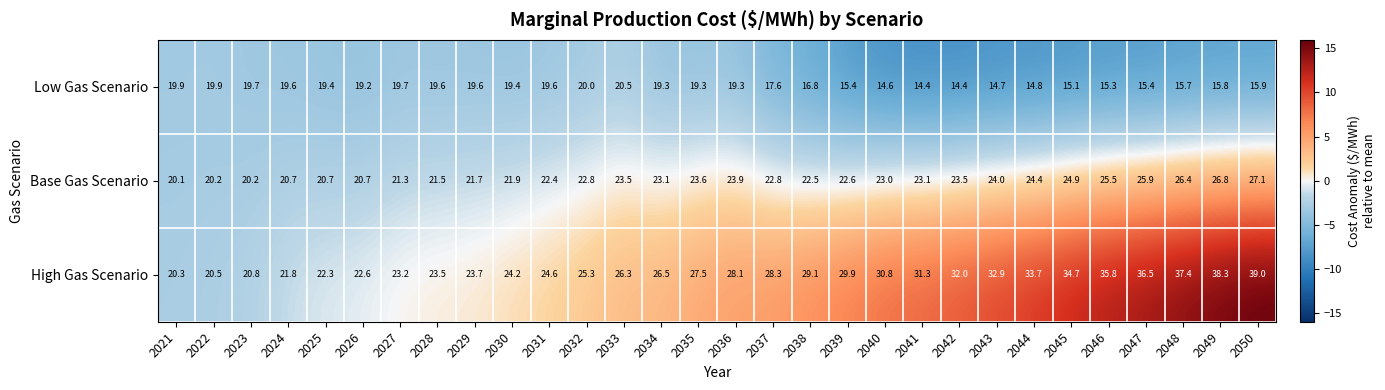

Count the number of data series in this chart.

3